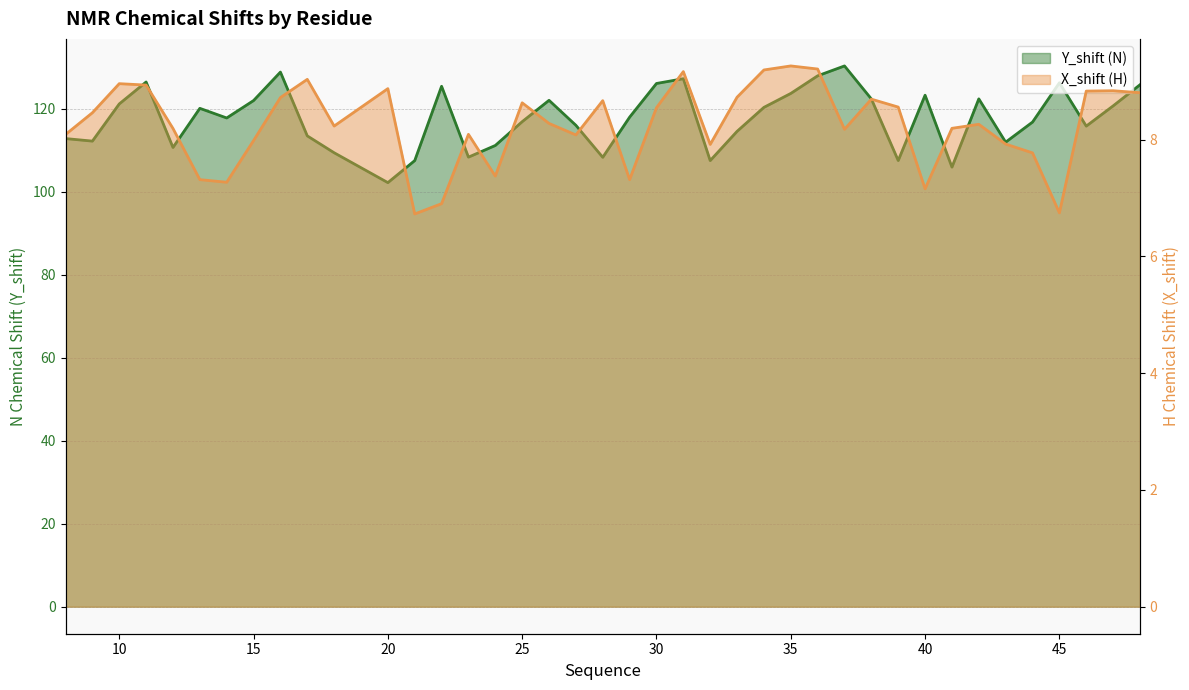

At 34, list the series in order from largest to smallest.

Y_shift, X_shift